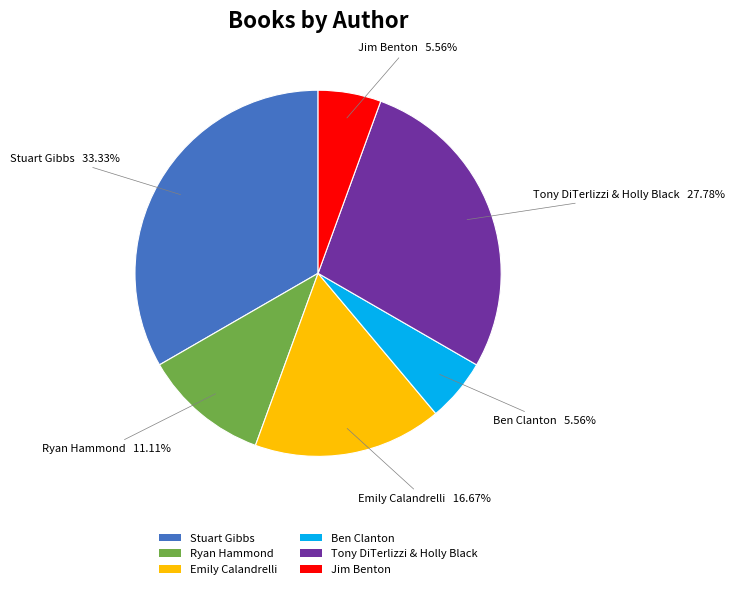

Is it true that Tony DiTerlizzi & Holly Black is 28% of the pie?

True